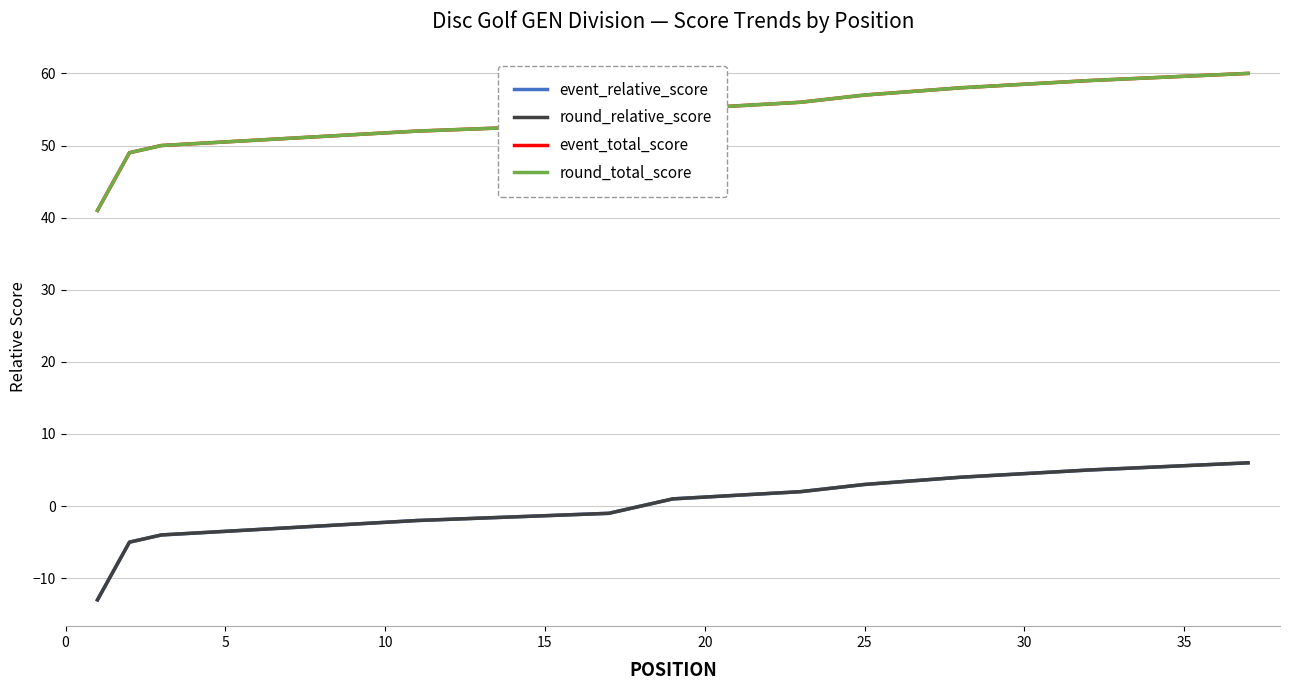

What is the minimum value shown in the chart?

-13